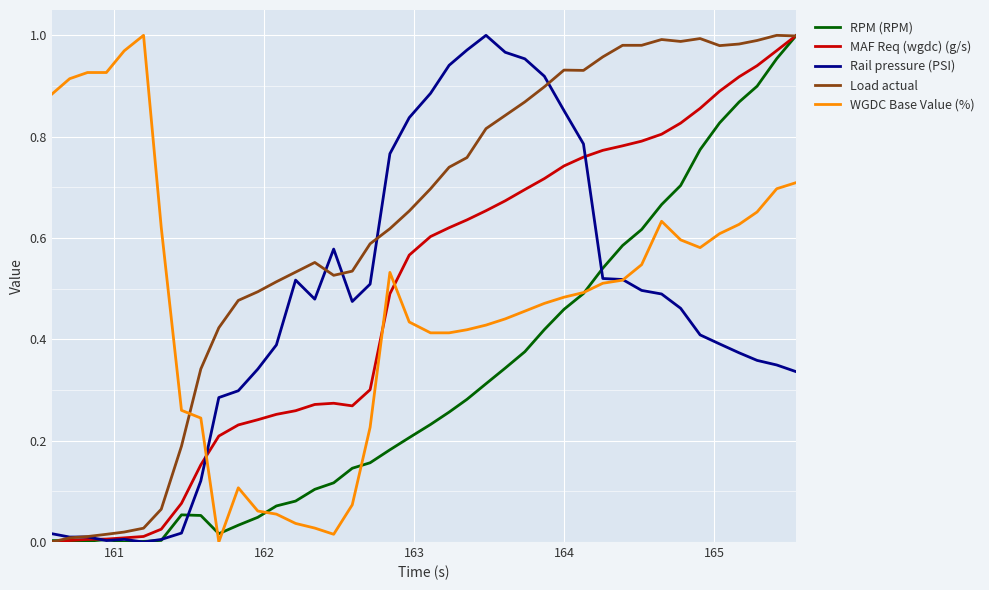

True or false: Load actual and WGDC Base Value (%) intersect in this chart.

True